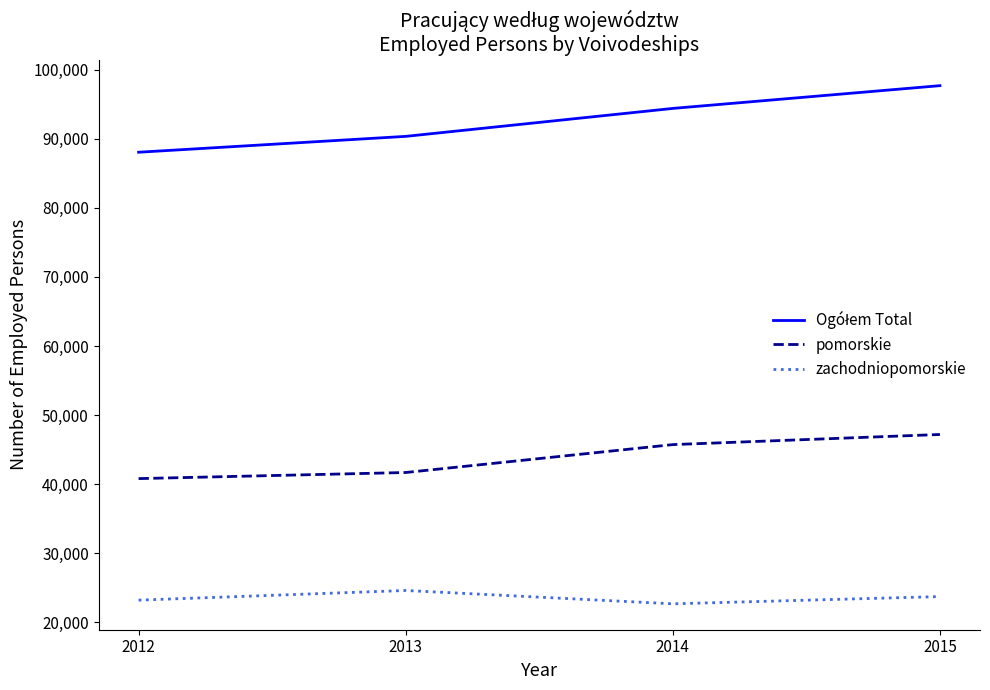

What is the minimum value for zachodniopomorskie?

22678